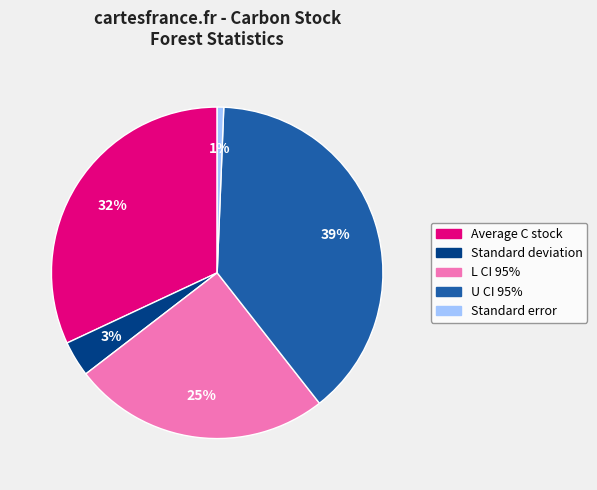

Which slice is the smallest?

Standard error